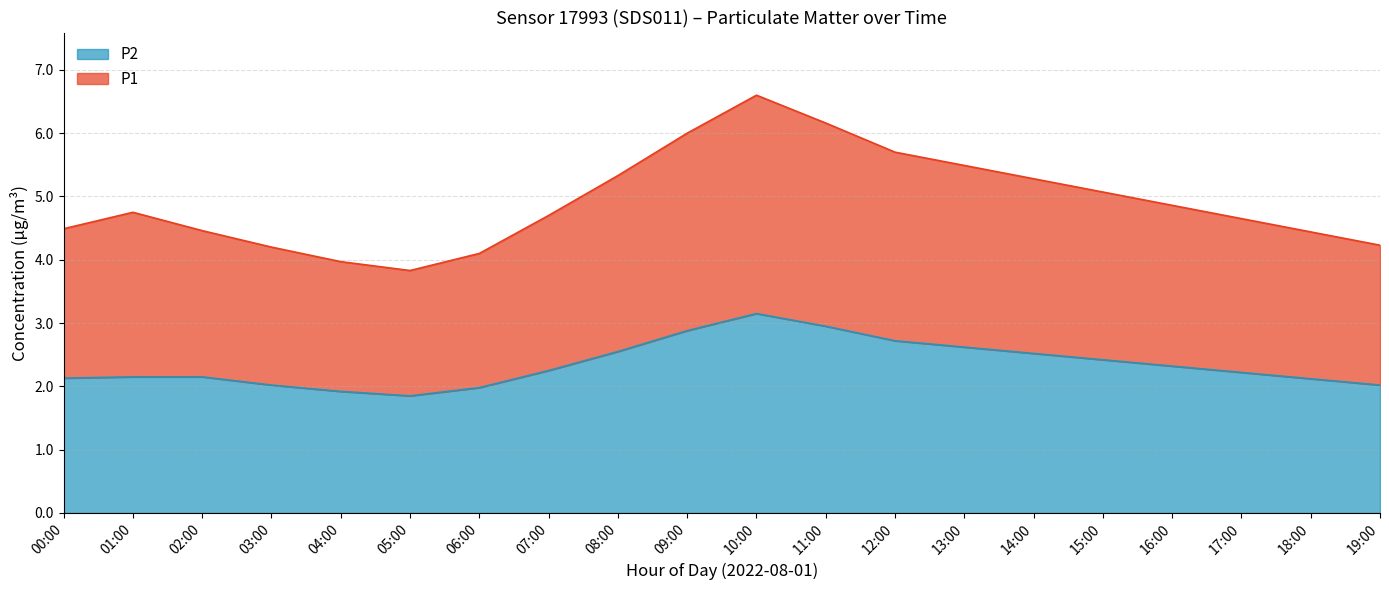

At which label is P2 closest to 2?

03:00